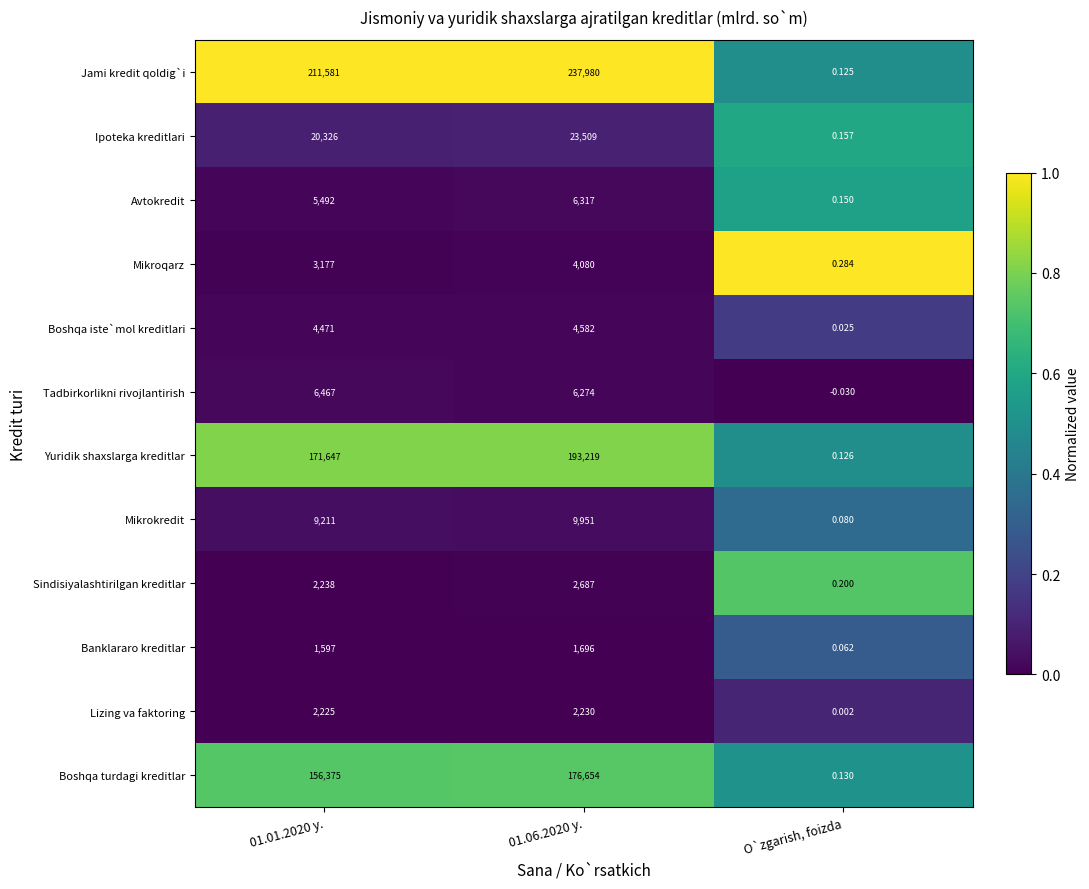

Which series changed the most between 01.01.2020 y. and 01.06.2020 y.?

Jami kredit qoldig`i